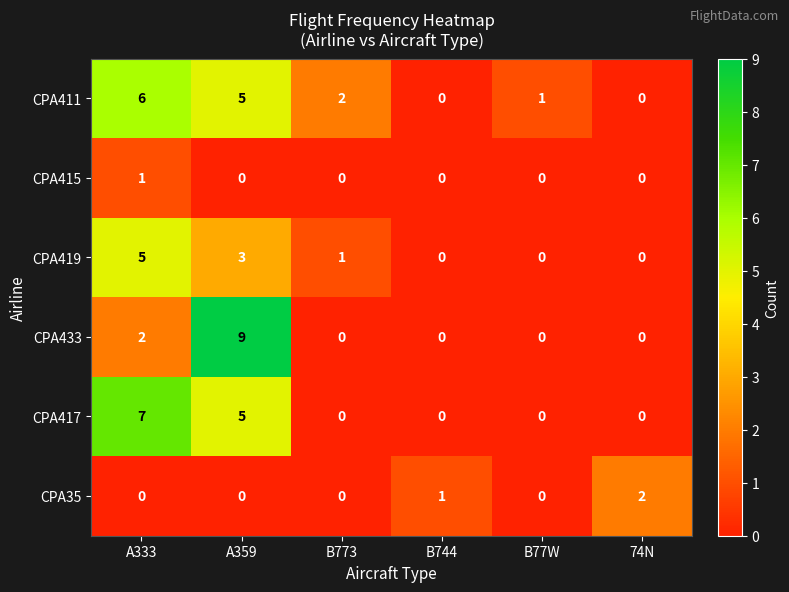

Which series has the largest total across all categories?

CPA411